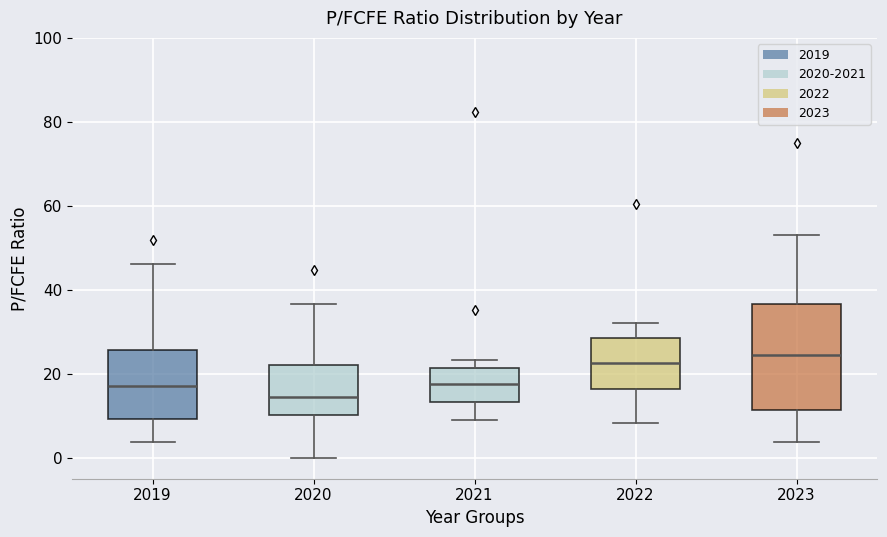

Reading left to right, transcribe this box plot: for each box, give where its median line is, the range the box spans, and where its two whiskers end, as read against the y-axis. The values are not printed on the chart, so give them approximately, as read against the axis.

2019: median 16, box 10 to 26, whiskers 4 to 46
2020: median 14, box 10 to 22, whiskers 0 to 36
2021: median 18, box 14 to 22, whiskers 8 to 24
2022: median 22, box 16 to 28, whiskers 8 to 32
2023: median 24, box 12 to 36, whiskers 4 to 54